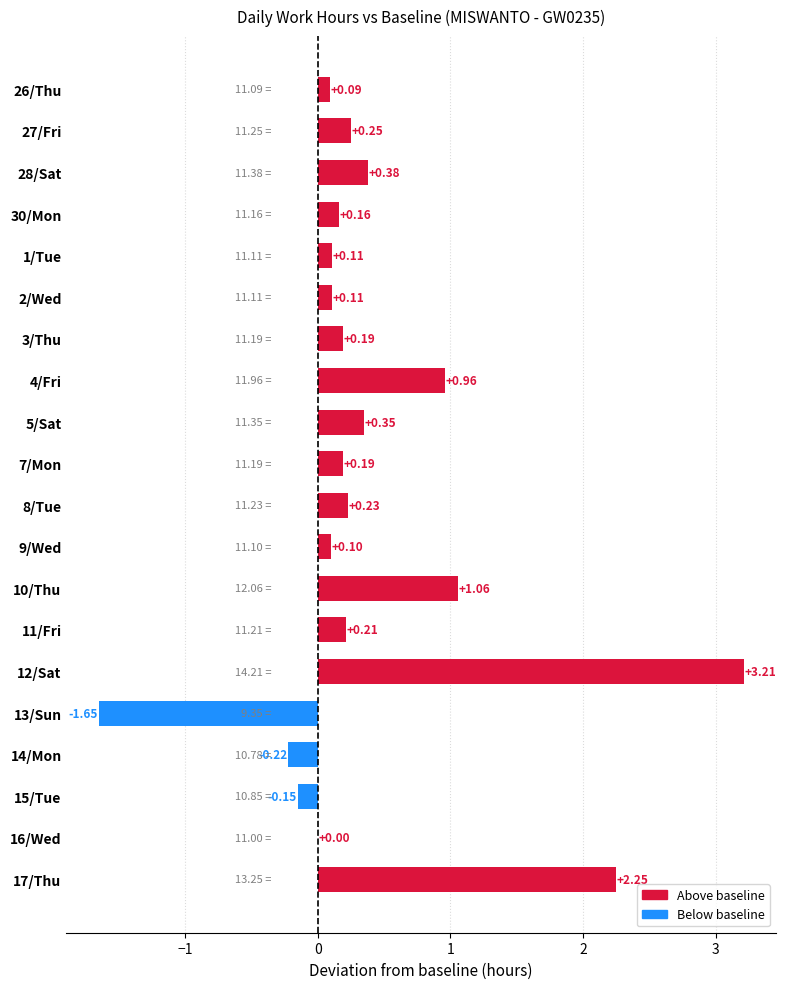

What is the greatest value displayed?

3.2